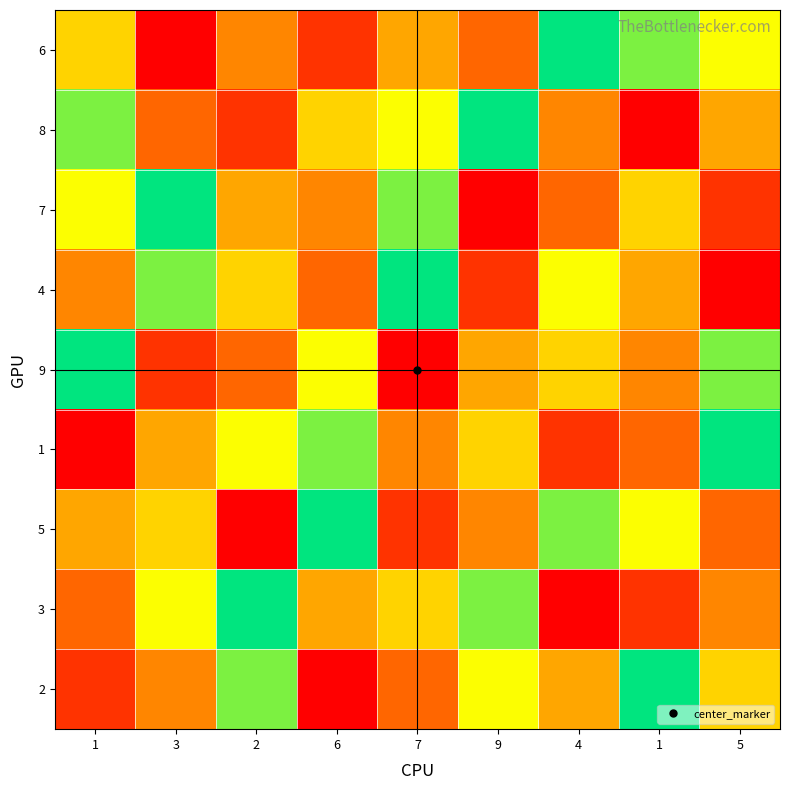

Which series has the widest spread of values?

6